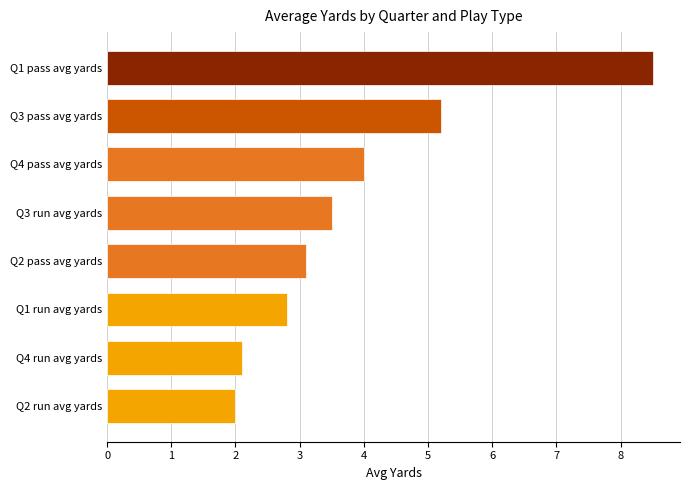

Which has a higher value, Q4 pass avg yards or Q2 pass avg yards?

Q4 pass avg yards